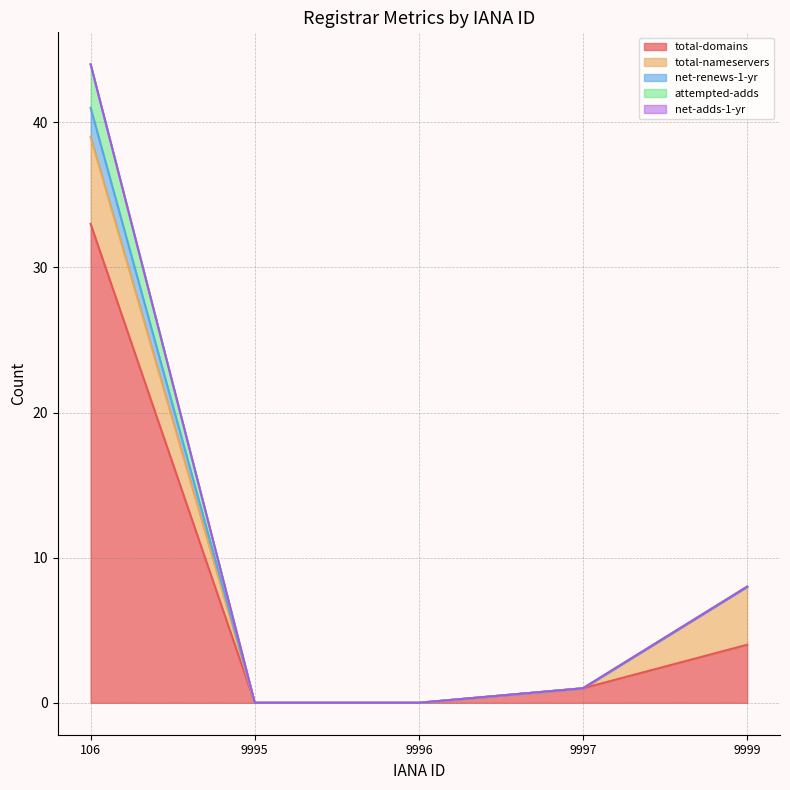

What is the value of the total-domains point at the 4th from the left?

1